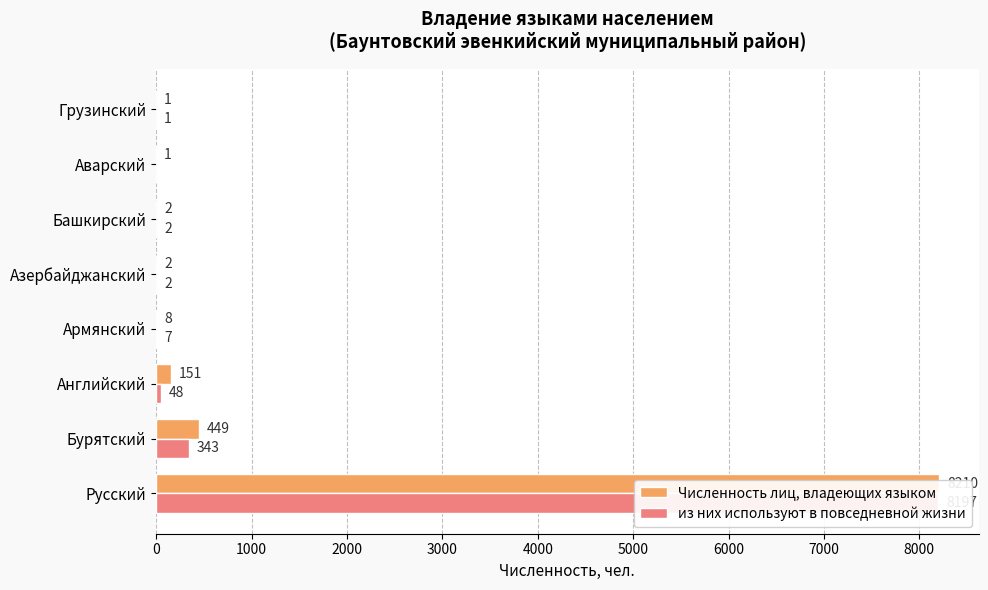

Is it true that из них используют в повседневной жизни equals 343 at Бурятский?

True